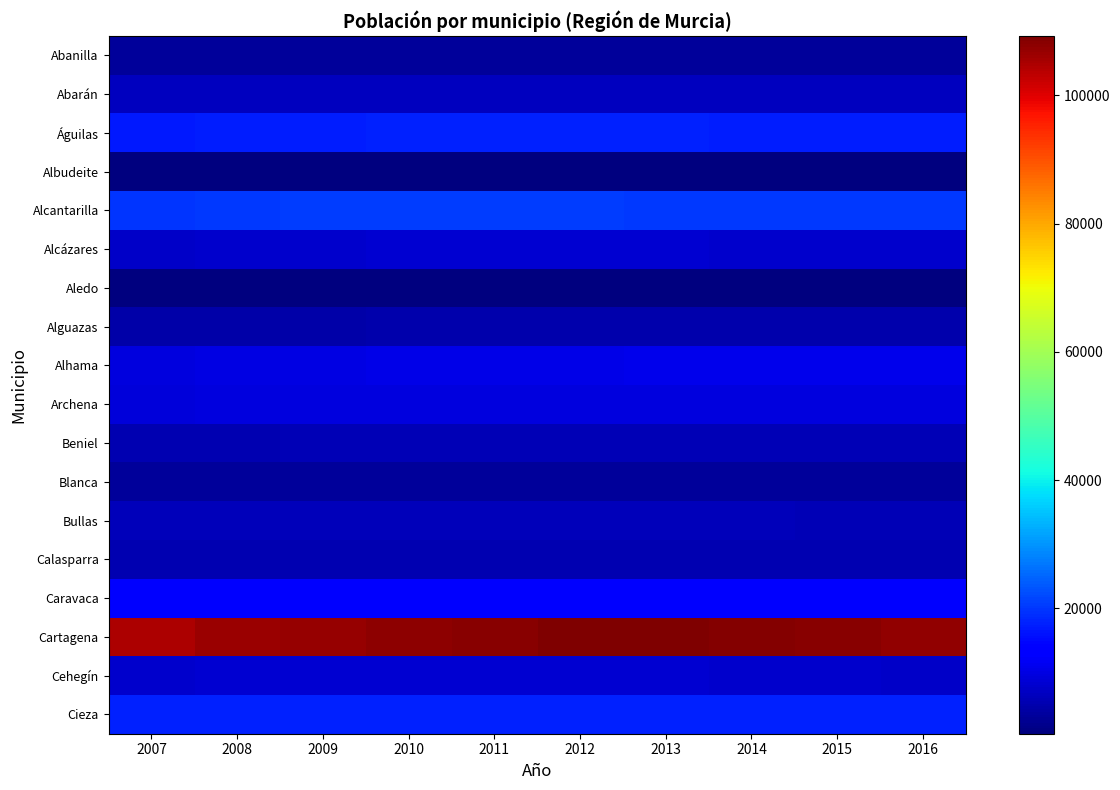

Reading left to right, transcribe all the data shown in this chart.

Abanilla: 2007=3350	2008=3390	2009=3315	2010=3319	2011=3341	2012=3313	2013=3318	2014=3252	2015=3209	2016=3143
Abarán: 2007=6548	2008=6526	2009=6536	2010=6563	2011=6575	2012=6628	2013=6635	2014=6563	2015=6630	2016=6640
Águilas: 2007=16670	2008=17173	2009=17426	2010=17587	2011=17603	2012=17511	2013=17536	2014=17336	2015=17376	2016=17348
Albudeite: 2007=709	2008=692	2009=691	2010=682	2011=731	2012=715	2013=694	2014=691	2015=689	2016=697
Alcantarilla: 2007=19828	2008=20221	2009=20484	2010=20553	2011=20589	2012=20498	2013=20115	2014=20198	2015=20239	2016=20305
Alcázares: 2007=7429	2008=7940	2009=8094	2010=8285	2011=8380	2012=8339	2013=8485	2014=8070	2015=7930	2016=7725
Aledo: 2007=536	2008=541	2009=544	2010=533	2011=527	2012=515	2013=499	2014=485	2015=491	2016=466
Alguazas: 2007=4464	2008=4614	2009=4685	2010=4747	2011=4816	2012=4936	2013=4971	2014=4992	2015=4956	2016=4986
Alhama: 2007=9794	2008=10016	2009=10152	2010=10348	2011=10601	2012=10658	2013=10784	2014=10817	2015=10822	2016=10786
Archena: 2007=9062	2008=9446	2009=9438	2010=9455	2011=9434	2012=9671	2013=9576	2014=9658	2015=9630	2016=9758
Beniel: 2007=5450	2008=5554	2009=5662	2010=5695	2011=5724	2012=5794	2013=5755	2014=5713	2015=5670	2016=5707
Blanca: 2007=3092	2008=3161	2009=3216	2010=3280	2011=3308	2012=3305	2013=3282	2014=3296	2015=3320	2016=3322
Bullas: 2007=6113	2008=6305	2009=6361	2010=6322	2011=6278	2012=6247	2013=6216	2014=6081	2015=5922	2016=5907
Calasparra: 2007=5233	2008=5397	2009=5456	2010=5498	2011=5410	2012=5397	2013=5329	2014=5329	2015=5279	2016=5231
Caravaca: 2007=12913	2008=13234	2009=13280	2010=13282	2011=13282	2012=13270	2013=13021	2014=13174	2015=12937	2016=12803
Cartagena: 2007=104859	2008=106305	2009=106755	2010=107774	2011=108024	2012=108897	2013=109266	2014=108511	2015=108358	2016=107344
Cehegín: 2007=7942	2008=8196	2009=8216	2010=8248	2011=8240	2012=8227	2013=8239	2014=8054	2015=7954	2016=7685
Cieza: 2007=17554	2008=17623	2009=17666	2010=17775	2011=17755	2012=17720	2013=17676	2014=17614	2015=17658	2016=17689